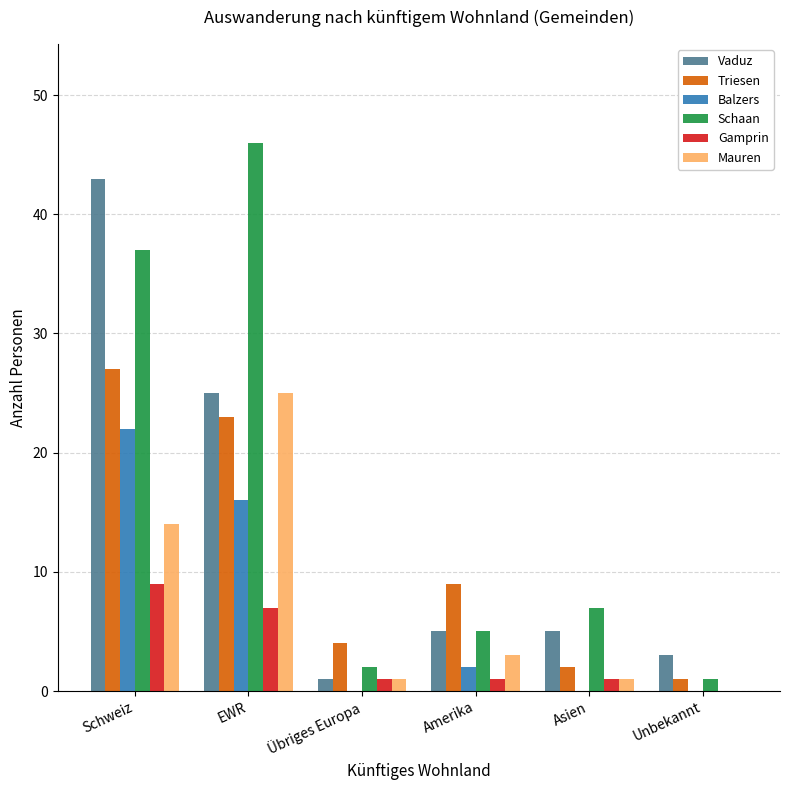

What is the greatest value displayed?

46